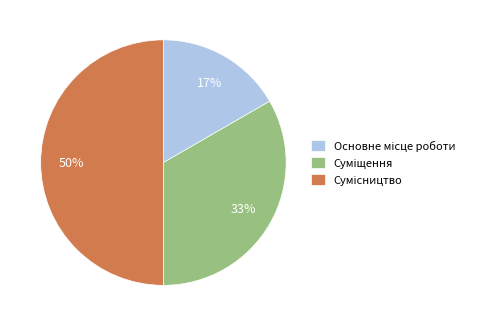

Does any single category account for the majority?

No